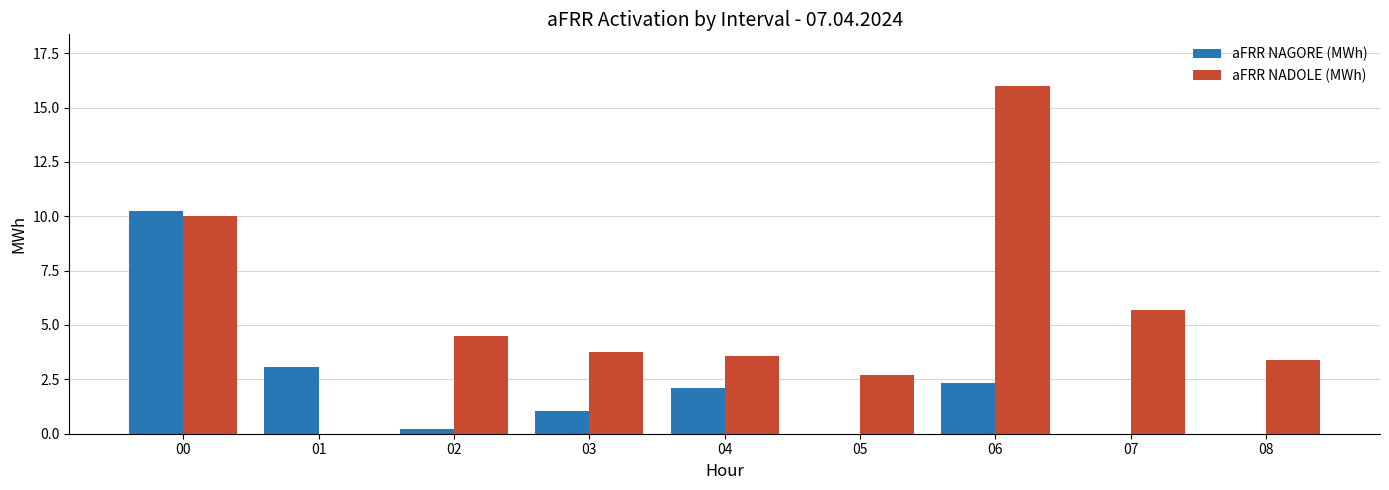

The value of aFRR NADOLE (MWh) at 03 is 3.8. True or false?

True